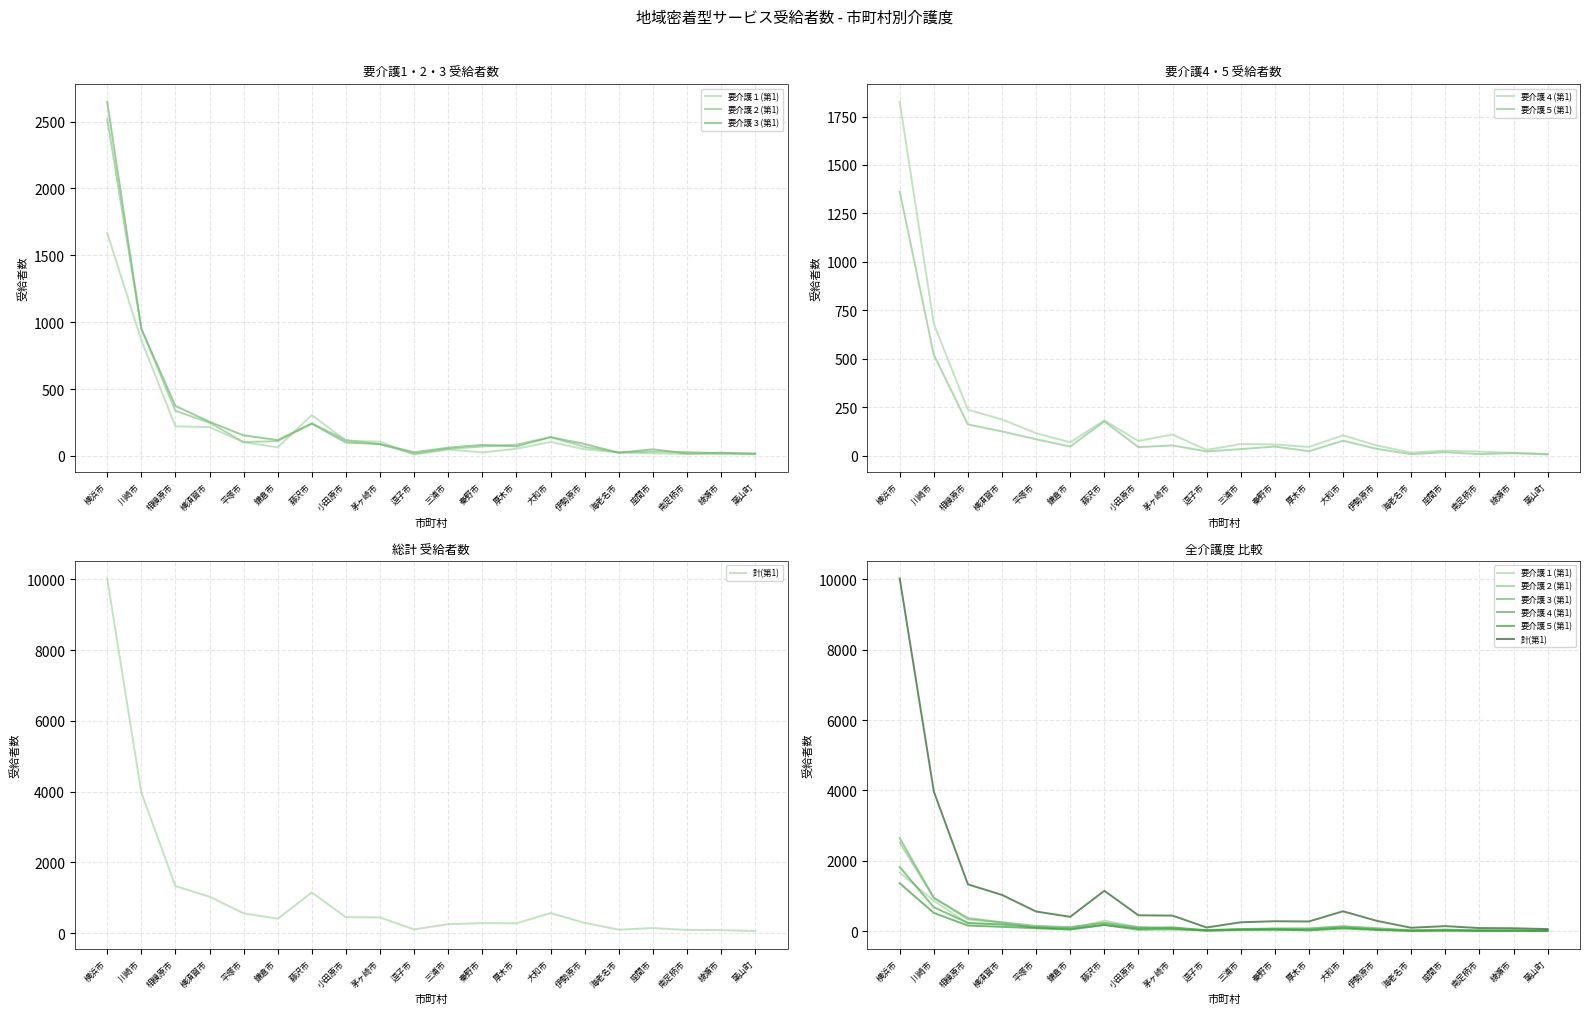

Is it true that 要介護５(第1) equals 54 at 茅ヶ崎市?

True